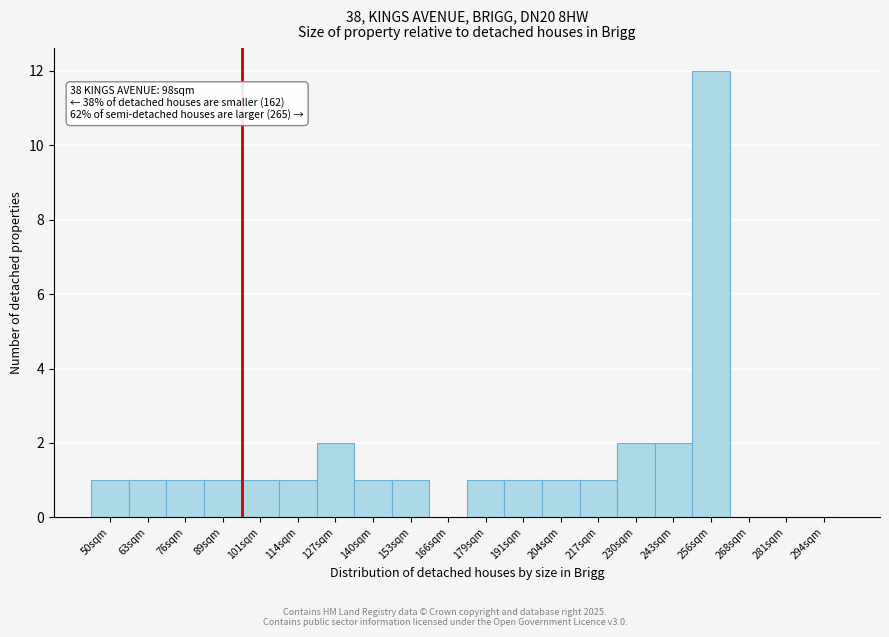

Reading left to right, list all the values displayed in this chart.

50sqm=1	63sqm=1	76sqm=1	89sqm=1	101sqm=1	114sqm=1	127sqm=2	140sqm=1	153sqm=1	166sqm=0	179sqm=1	191sqm=1	204sqm=1	217sqm=1	230sqm=2	243sqm=2	256sqm=12	268sqm=0	281sqm=0	294sqm=0